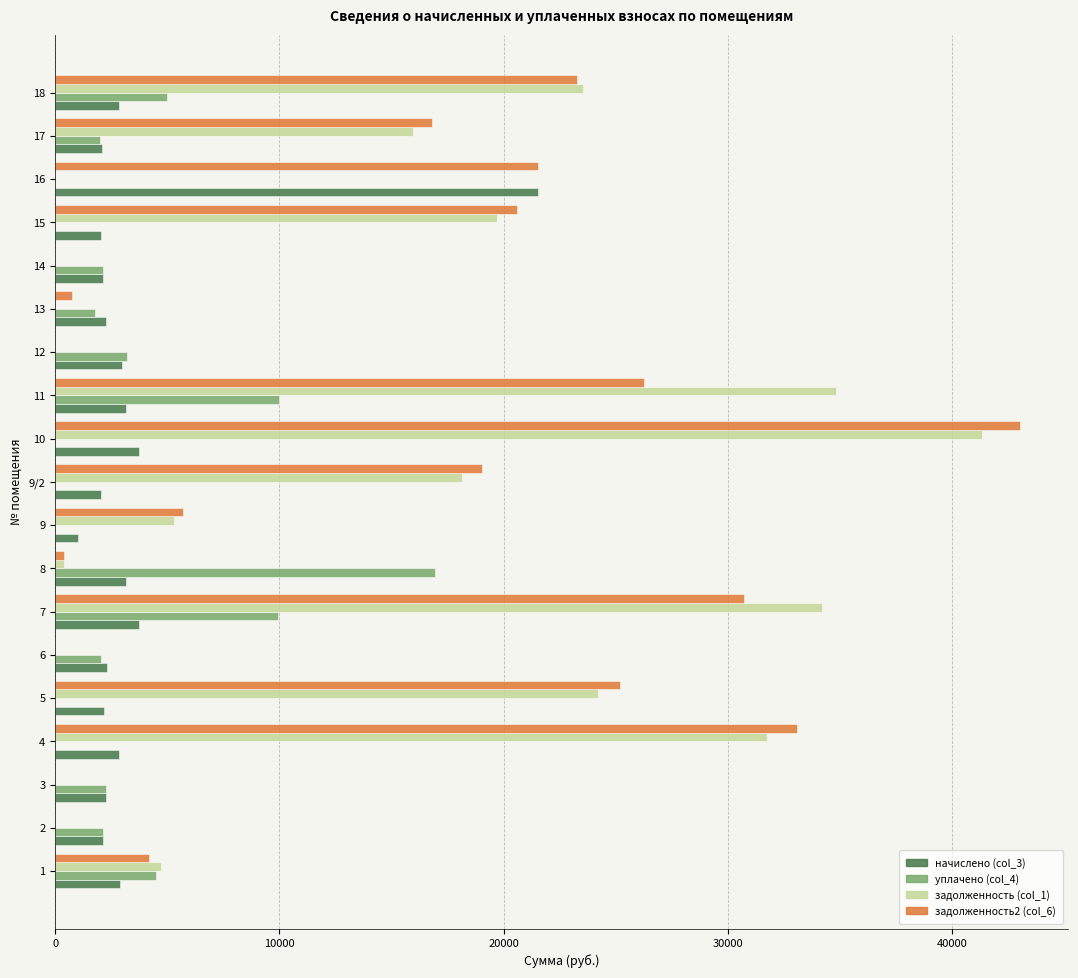

The value of начислено (col_3) at 14 is 2117.9. True or false?

True